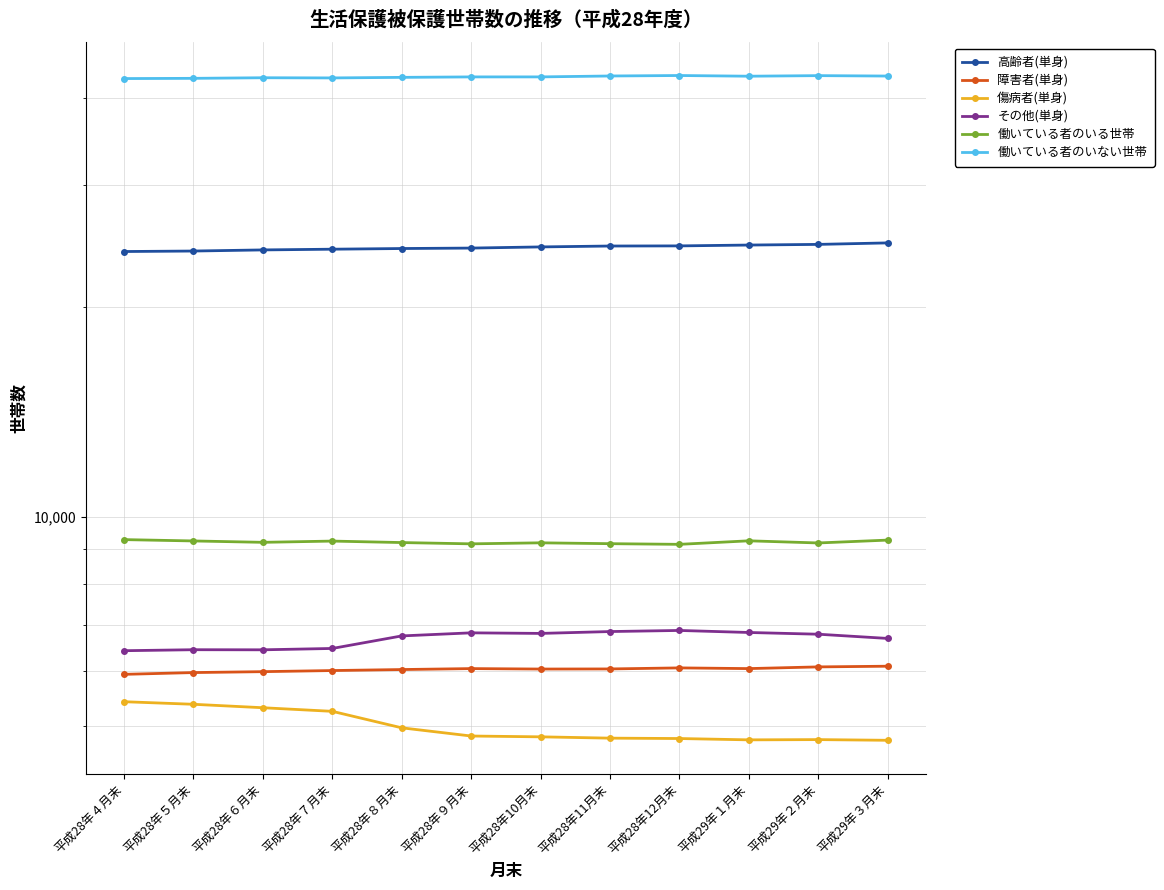

What is the average value of the 働いている者のいない世帯 series?

42859